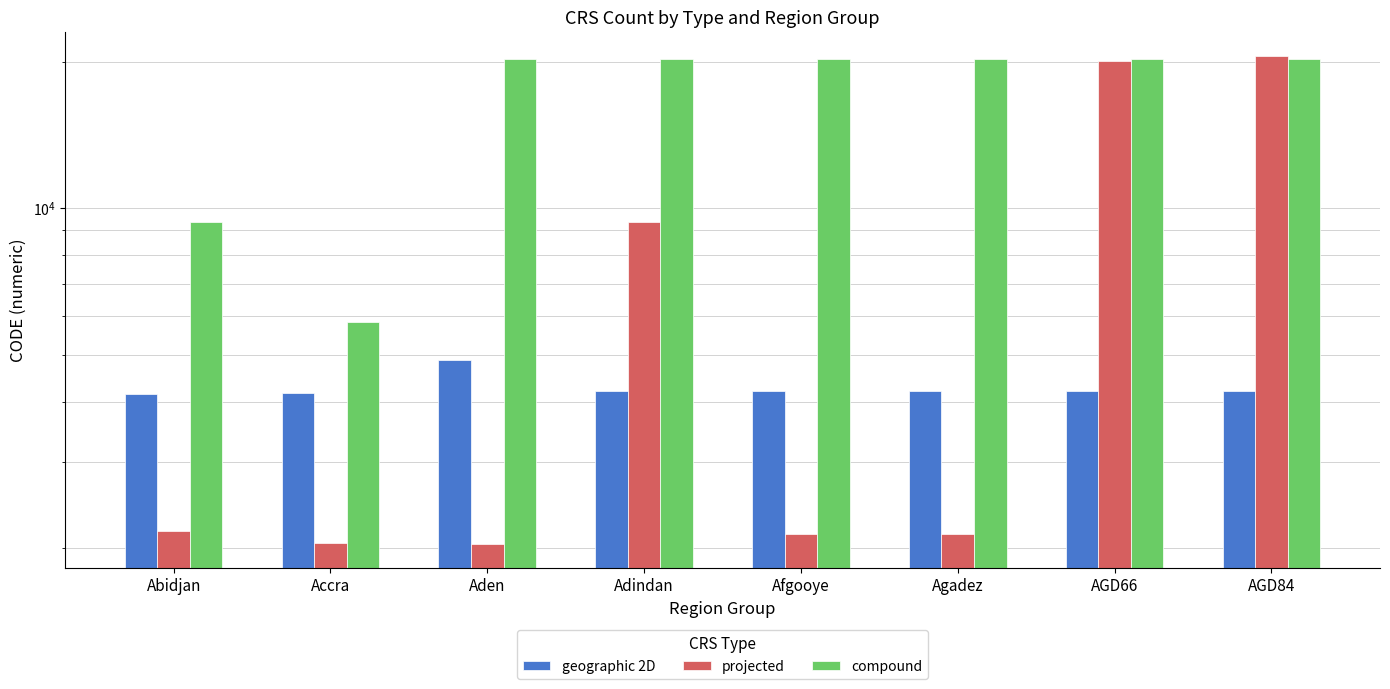

List the series in order of their overall mean, lowest first.

geographic 2D, projected, compound